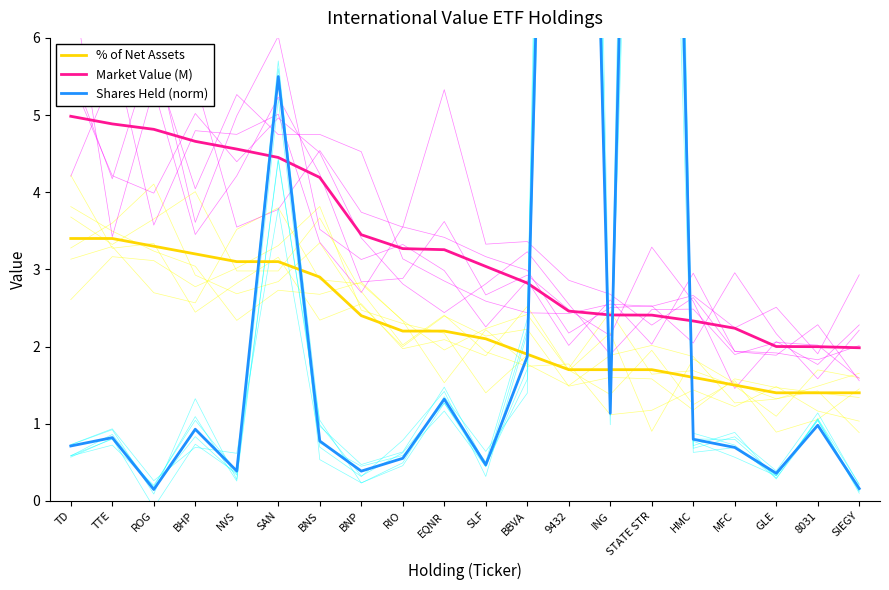

What is the sum of all Market Value (M) values?

66.2